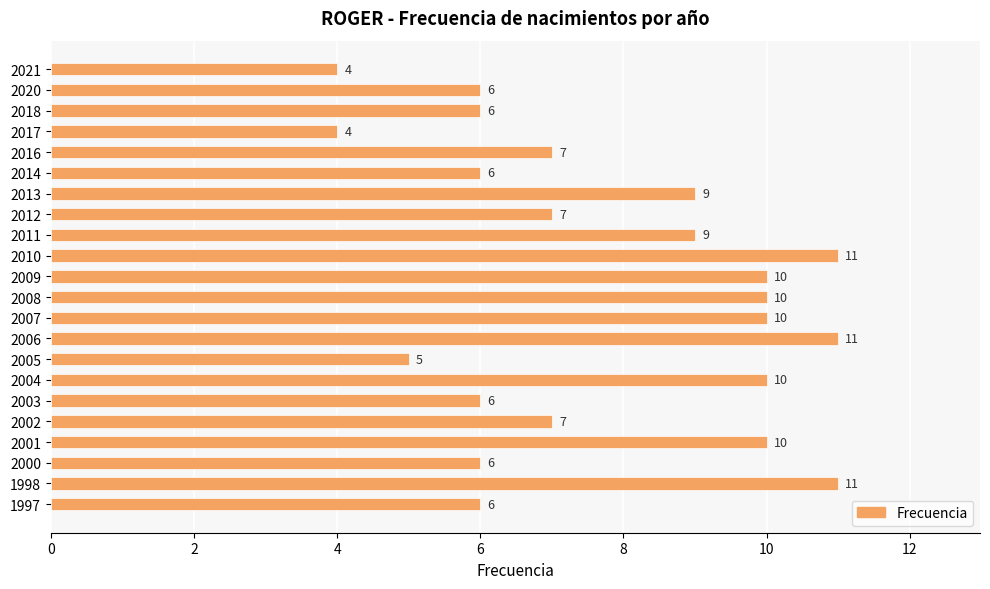

Reading top to bottom, transcribe all the data shown in this chart.

4	6	6	4	7	6	9	7	9	11	10	10	10	11	5	10	6	7	10	6	11	6